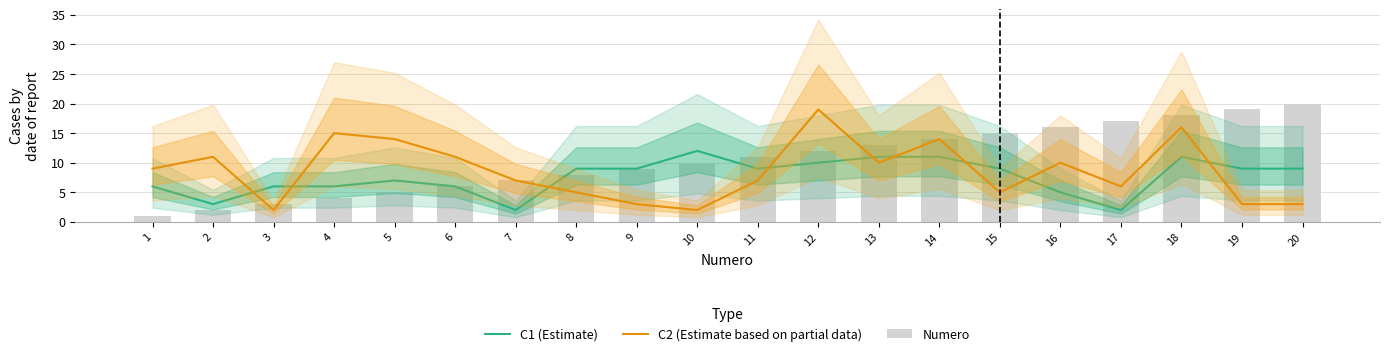

Rank the series by their maximum value, from highest to lowest.

Numero, C2 (Estimate based on partial data), C1 (Estimate)